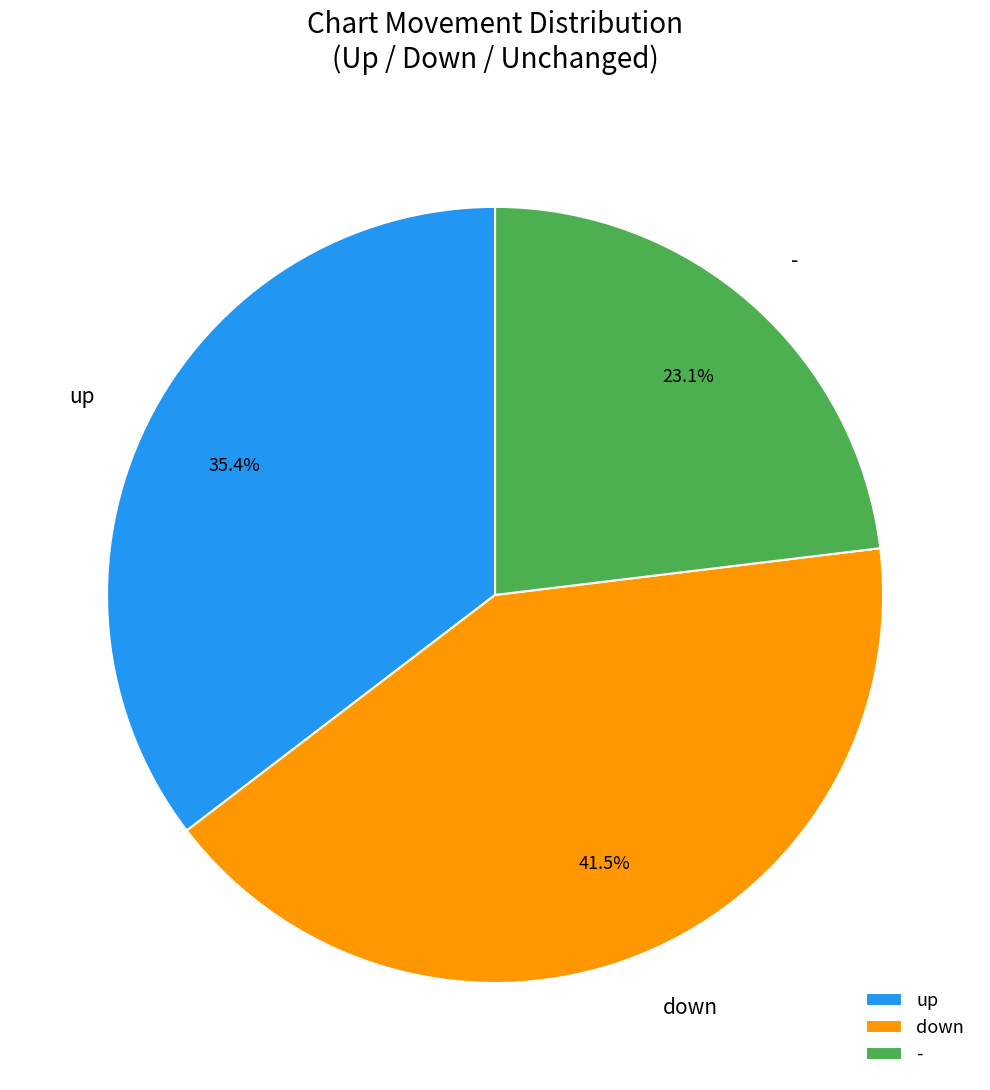

Is there a majority slice in this chart?

No